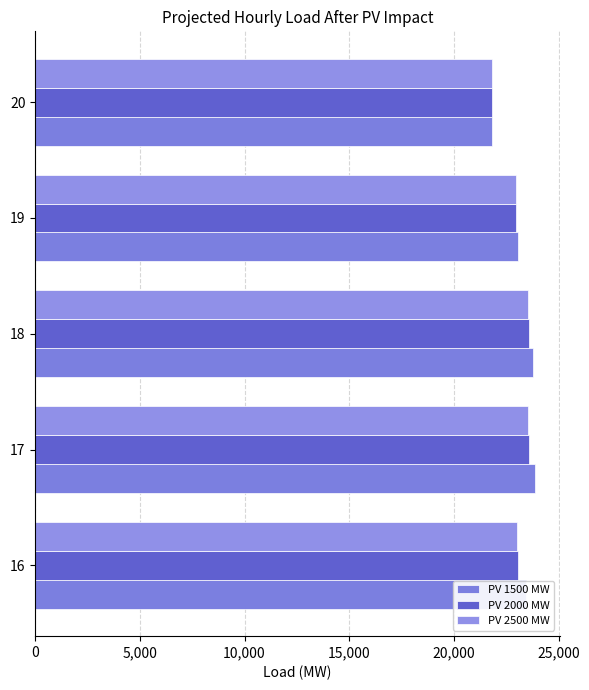

How many categories are shown in the chart?

5